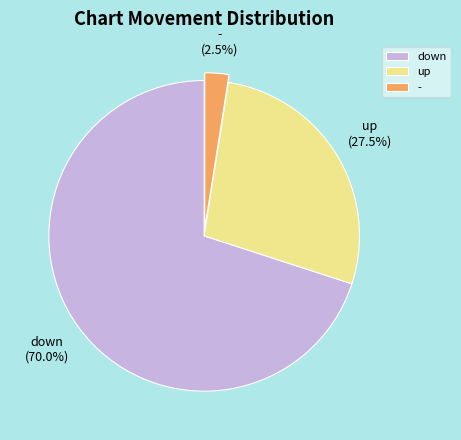

Count the number of slices in the pie.

3